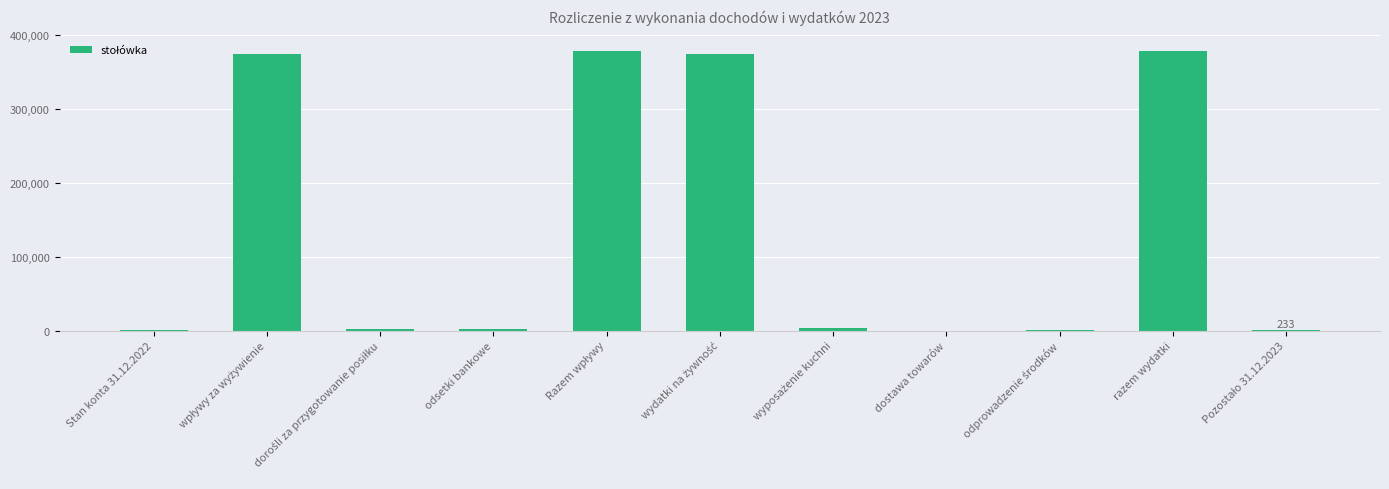

Which has a higher value, razem wydatki or odsetki bankowe?

razem wydatki